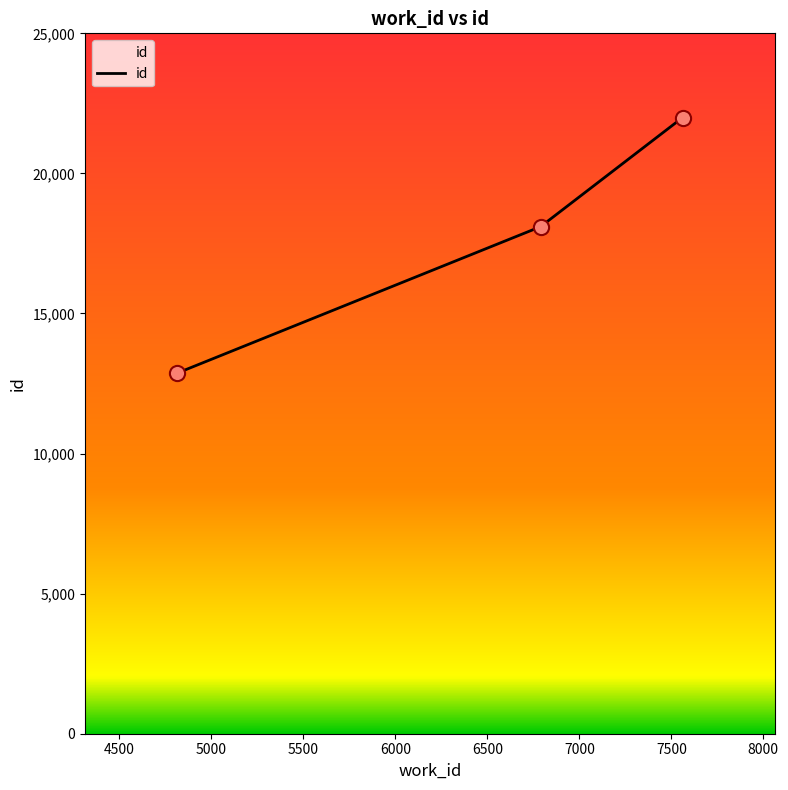

What is the ratio of the value at 6789 to the value at 7561?

0.8